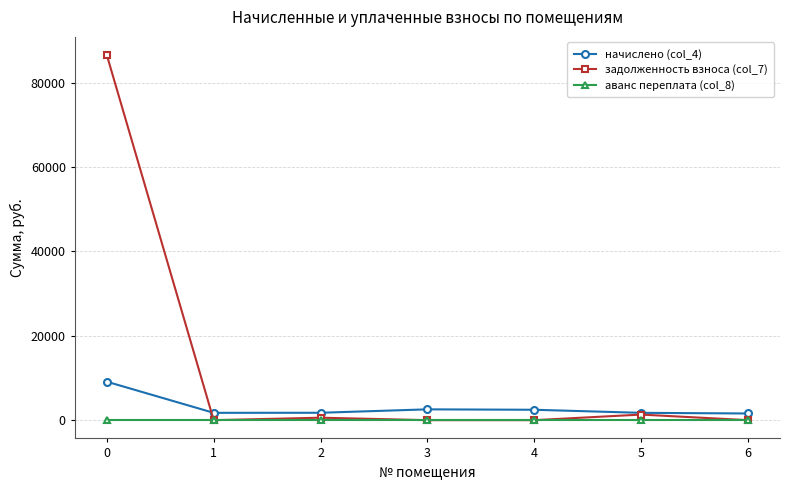

After their last crossing, which series has the higher values: начислено (col_4) or задолженность взноса (col_7)?

начислено (col_4)